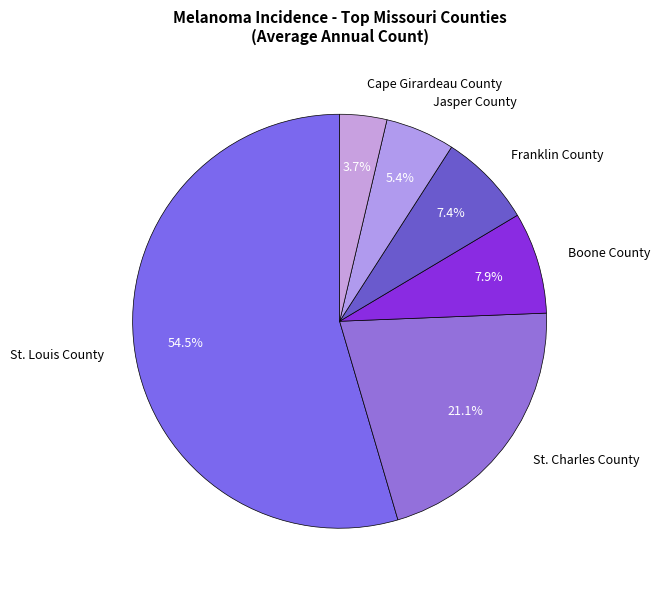

Count the number of slices in the pie.

6